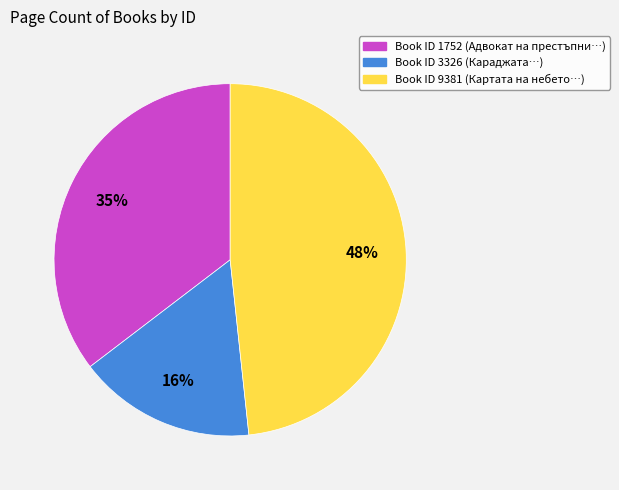

Is there a majority slice in this chart?

No